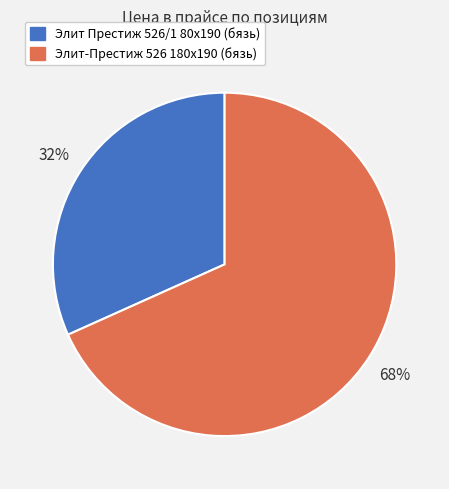

Which category has the smallest portion of the pie?

Элит Престиж 526/1 80x190 (бязь)